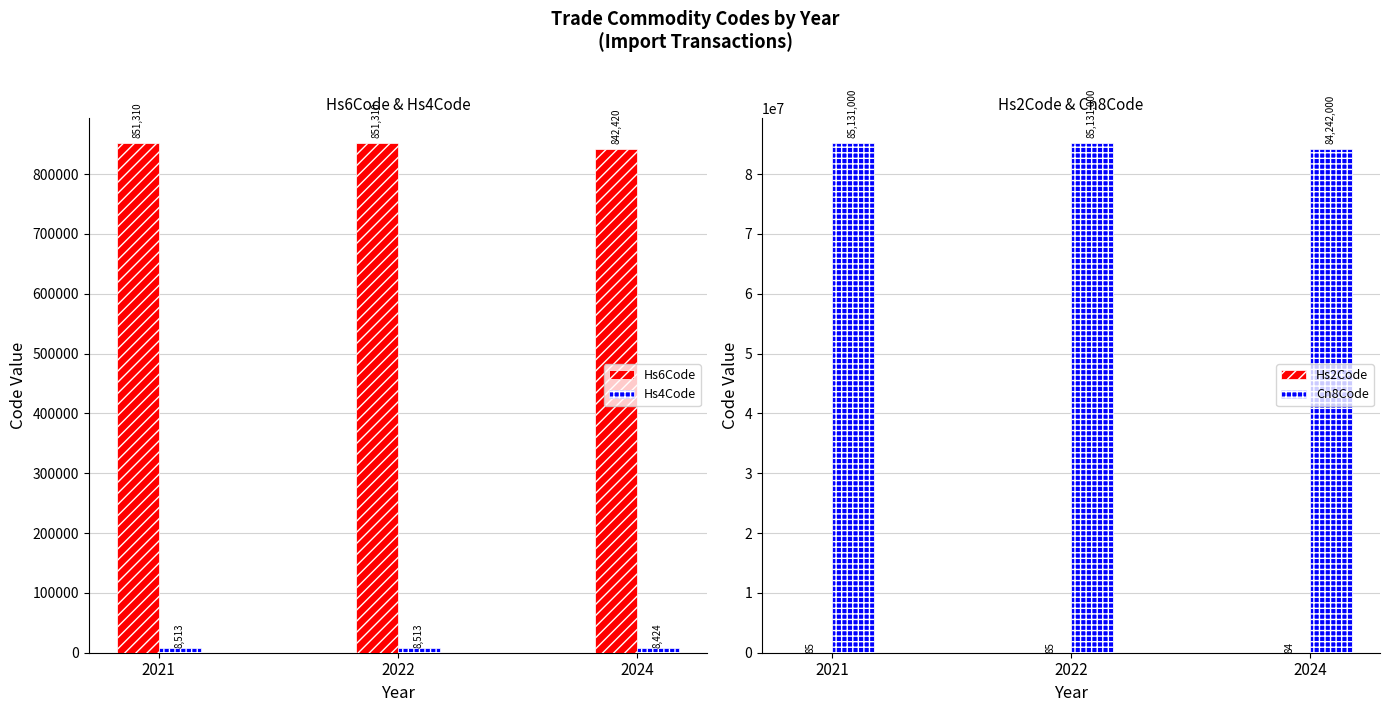

What is the total value across all series at 2024?

85092928